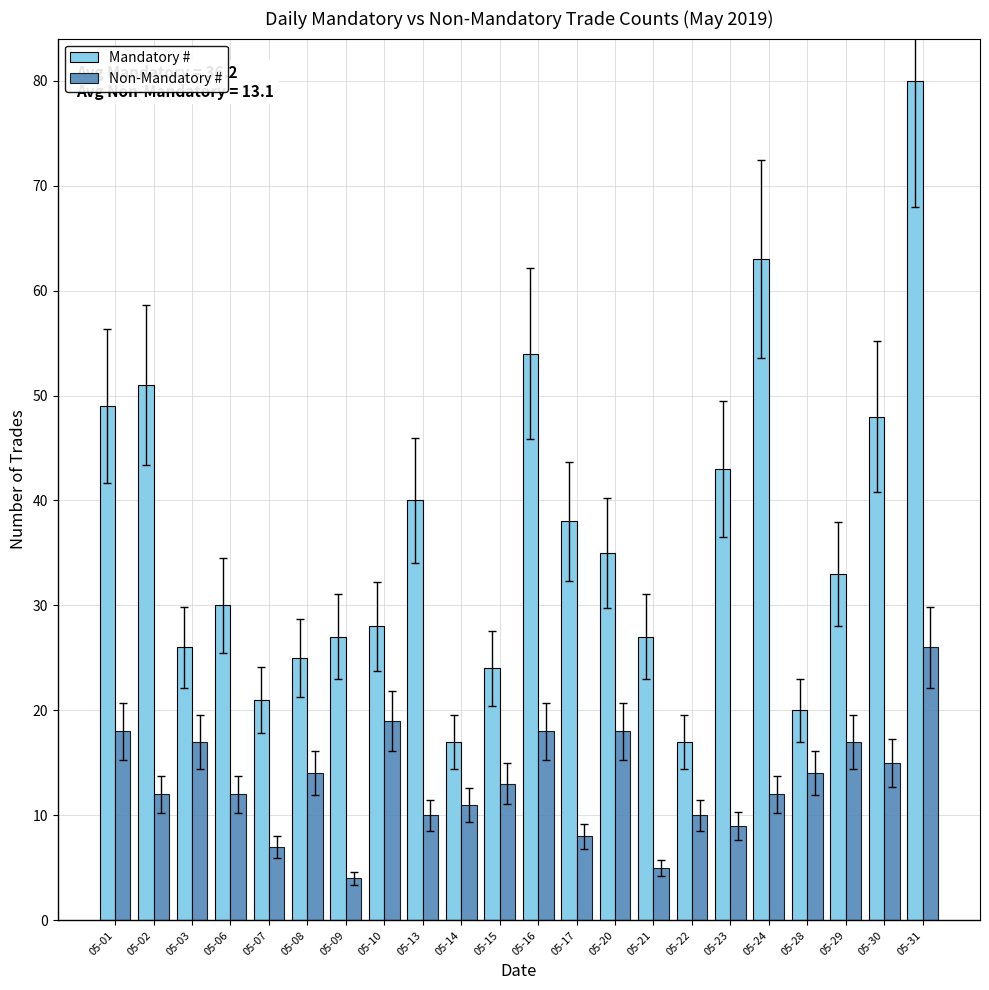

What is the difference between the second highest and minimum values in the Non-Mandatory # series?

15